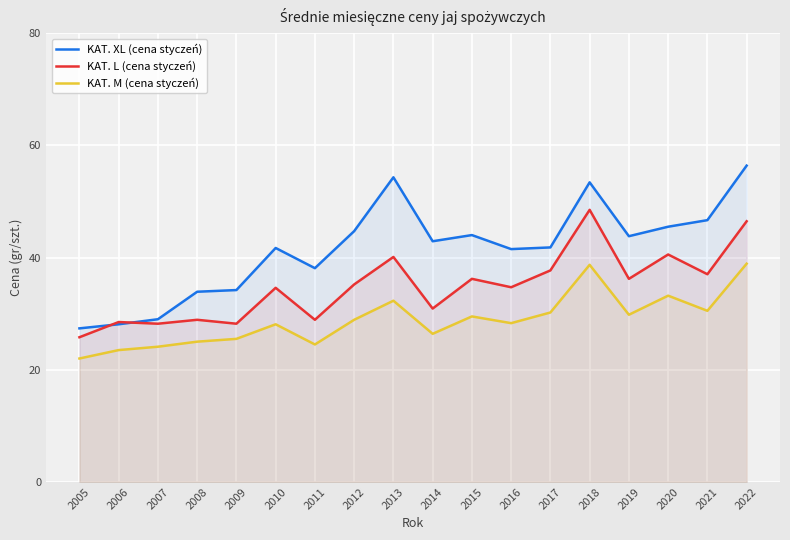

True or false: KAT. L (cena styczeń) has more than 1 interior local peaks.

True